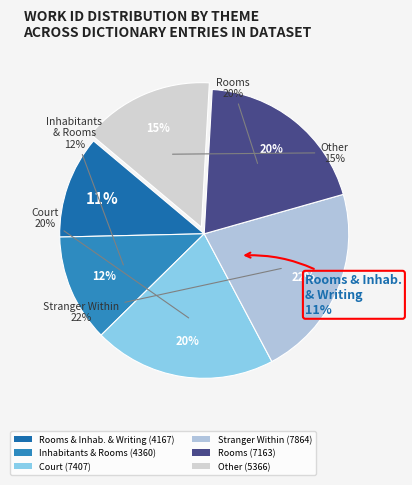

Does Inhabitants and Rooms represent more than half of the total?

No